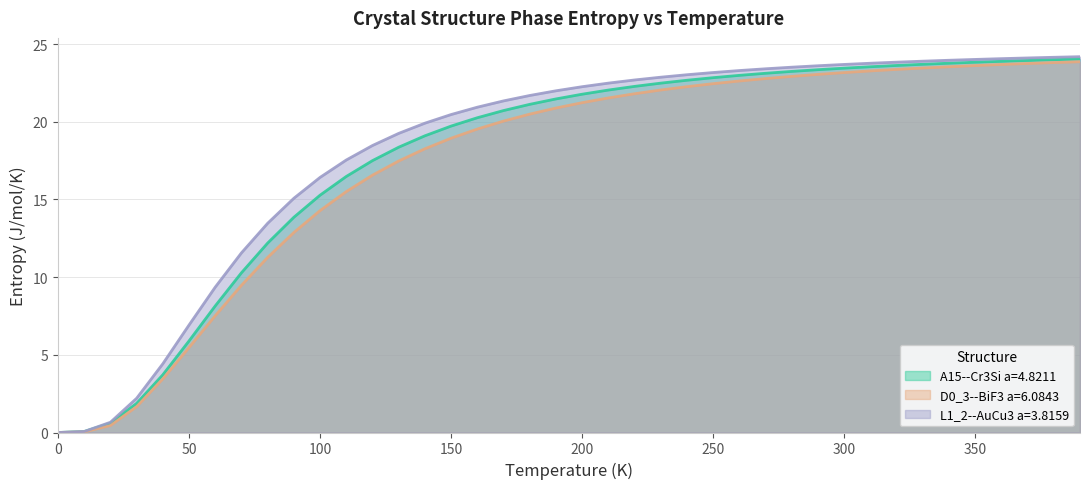

Which series has the largest total across all categories?

L1_2--AuCu3 a=3.8159